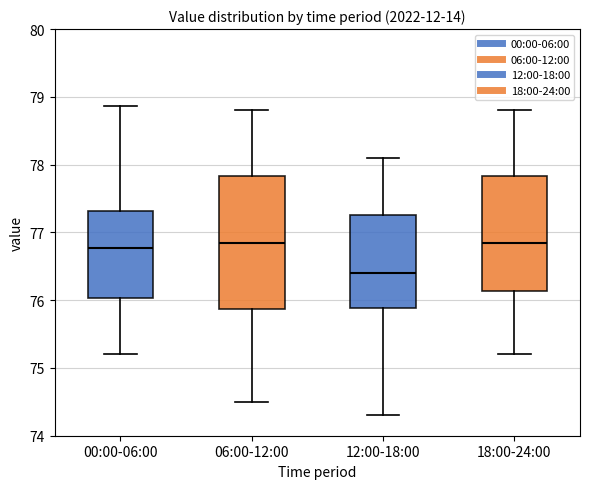

Comparing the boxes themselves (not the whiskers), which one is the tallest?

06:00-12:00